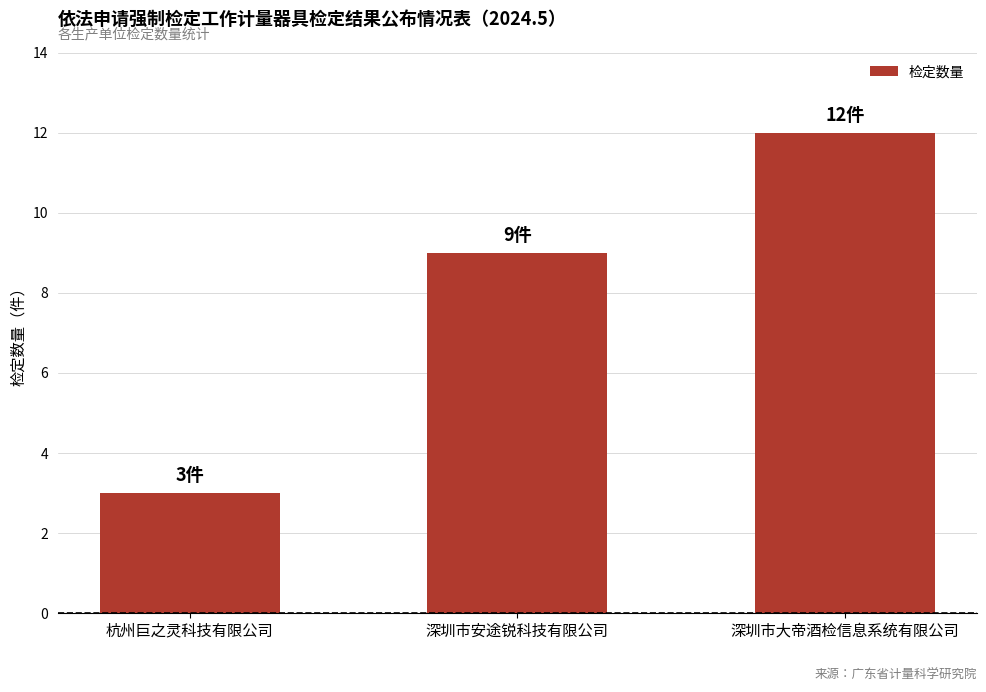

Rank the categories by value from lowest to highest.

杭州巨之灵科技有限公司, 深圳市安途锐科技有限公司, 深圳市大帝酒检信息系统有限公司